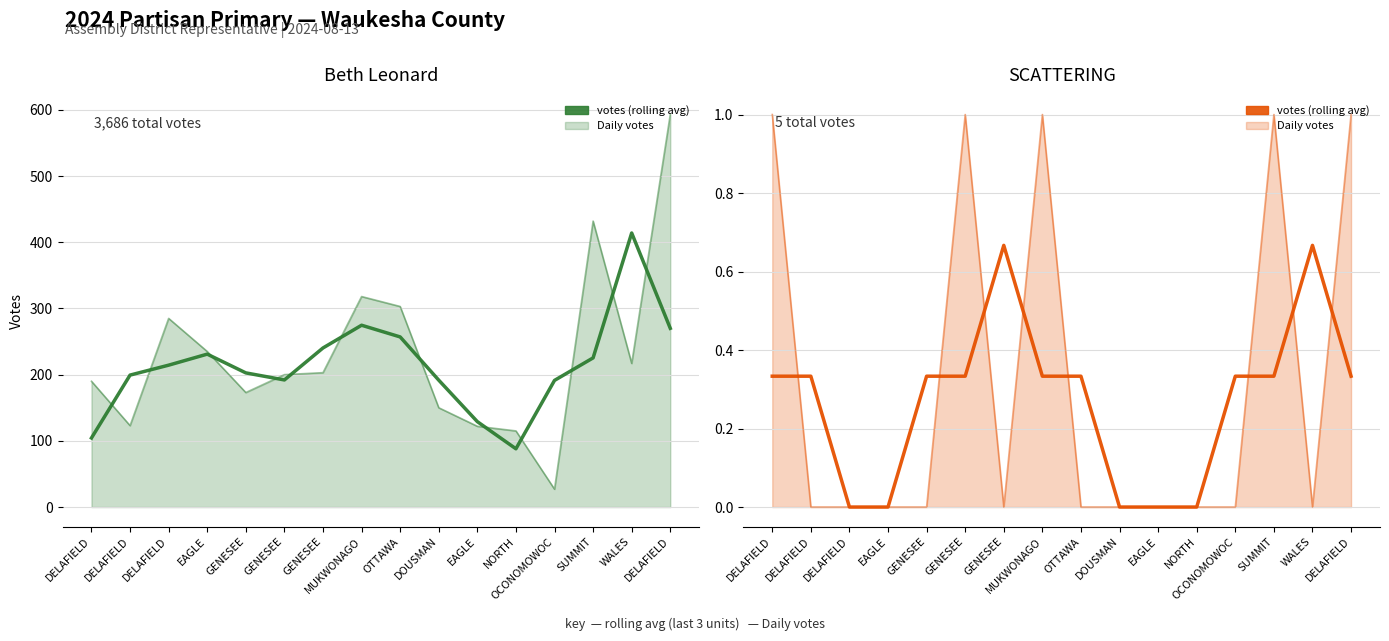

Which series has the widest spread of values?

Beth Leonard (rolling avg)